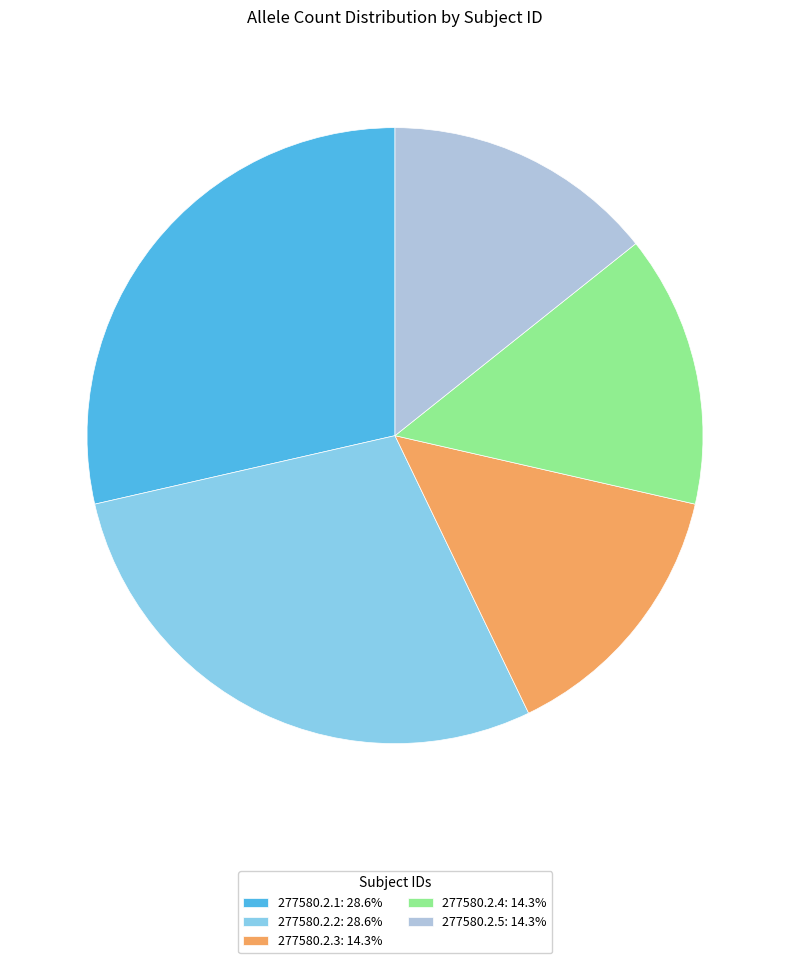

How many slices are in this pie chart?

5